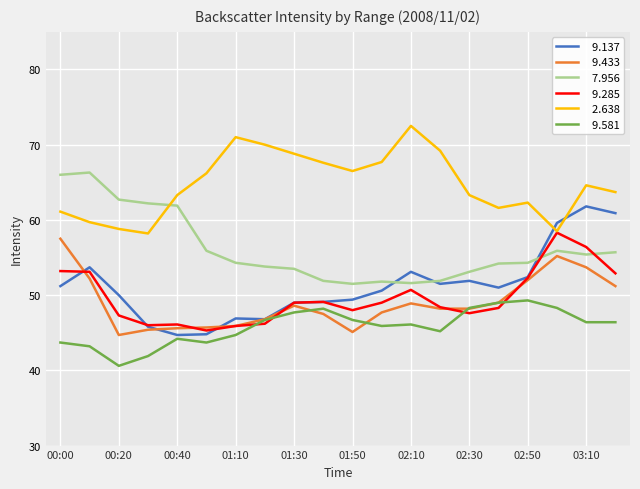

What is the minimum value shown in the chart?

40.6